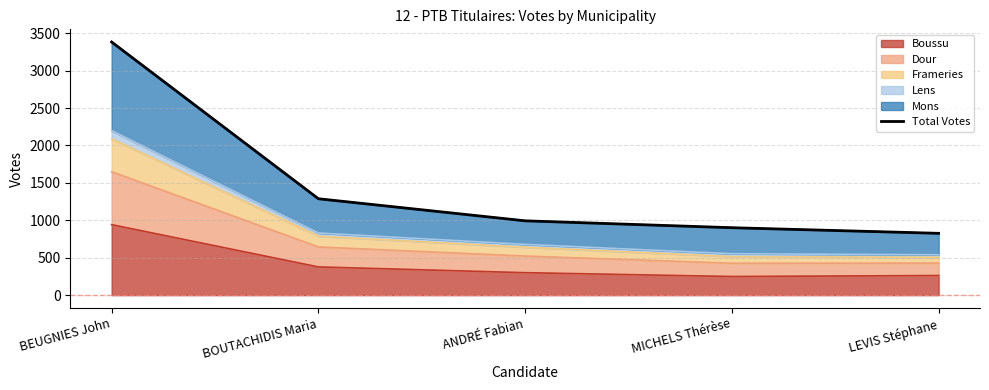

Reading right to left, list all the values displayed in this chart.

LEVIS Stéphane=826	MICHELS Thérèse=901	ANDRÉ Fabian=993	BOUTACHIDIS Maria=1288	BEUGNIES John=3383